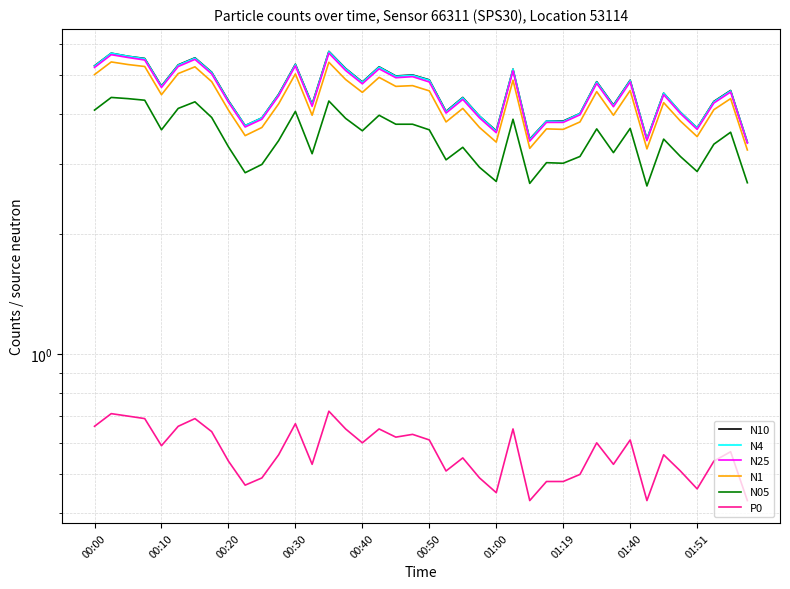

Which has a higher value, 00:10 or 33?

00:10